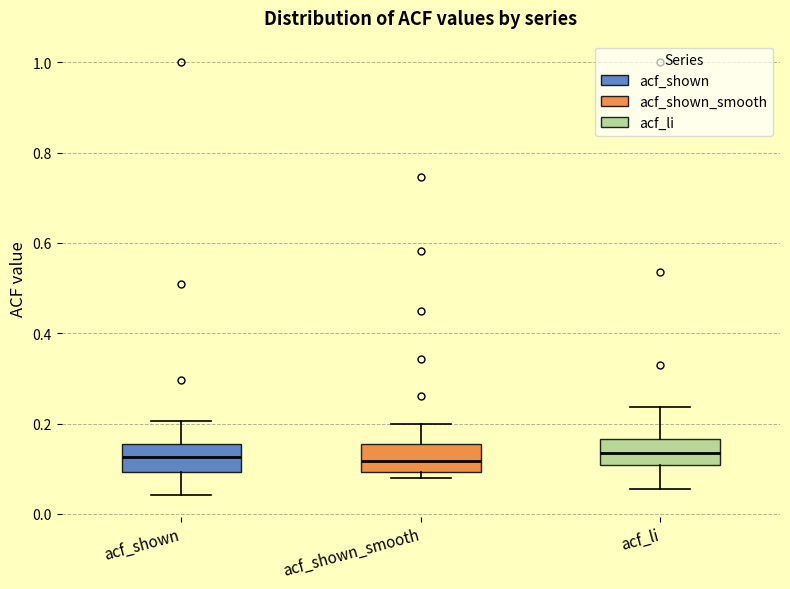

Reading left to right, transcribe this box plot: for each box, give where its median line is, the range the box spans, and where its two whiskers end, as read against the y-axis. The values are not printed on the chart, so give them approximately, as read against the axis.

acf_shown: median 0.12, box 0.10 to 0.16, whiskers 0.04 to 0.20
acf_shown_smooth: median 0.12, box 0.10 to 0.16, whiskers 0.08 to 0.20
acf_li: median 0.14, box 0.10 to 0.16, whiskers 0.06 to 0.24